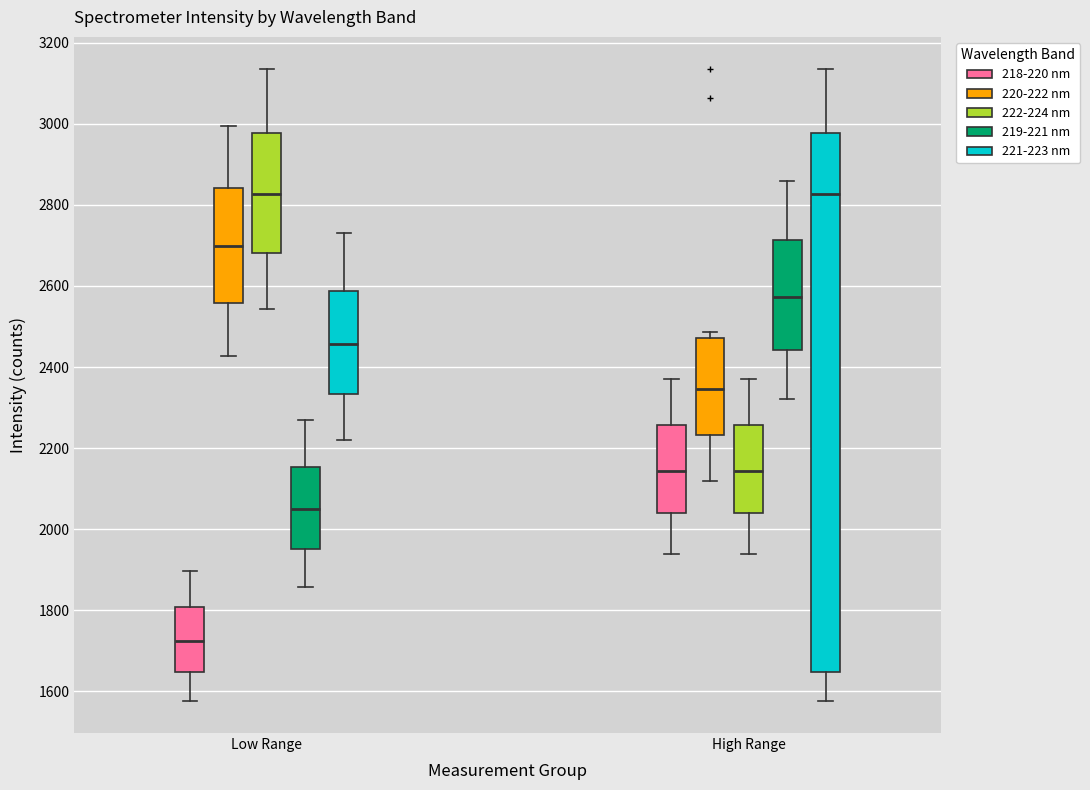

Where is the upper edge of the box for High Range (219-221 nm) on the y-axis? The values are not printed on the chart, so give them approximately, as read against the axis.

2720